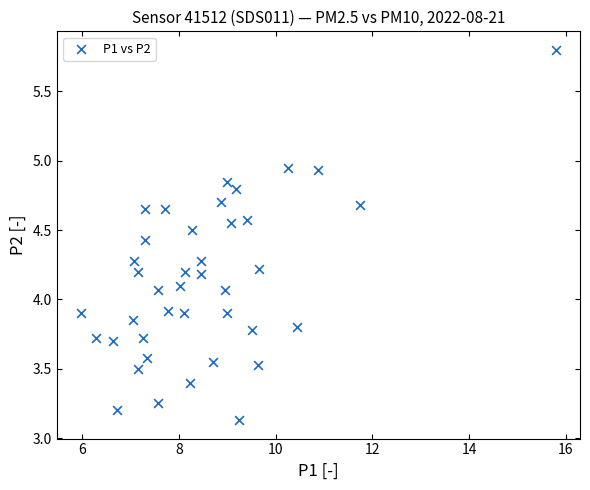

What is the range of X values (max minus min)?

9.8